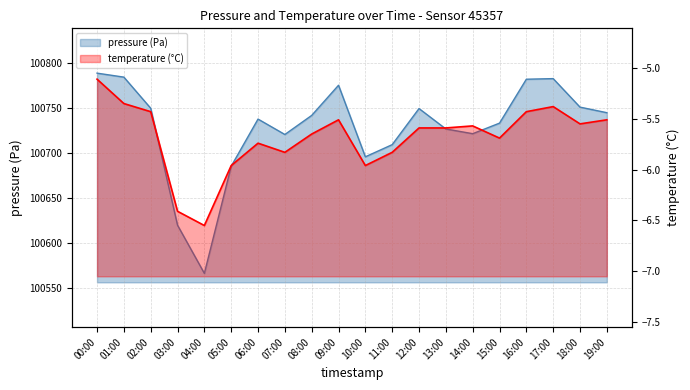

What is the sum of all pressure values?

2014569.8